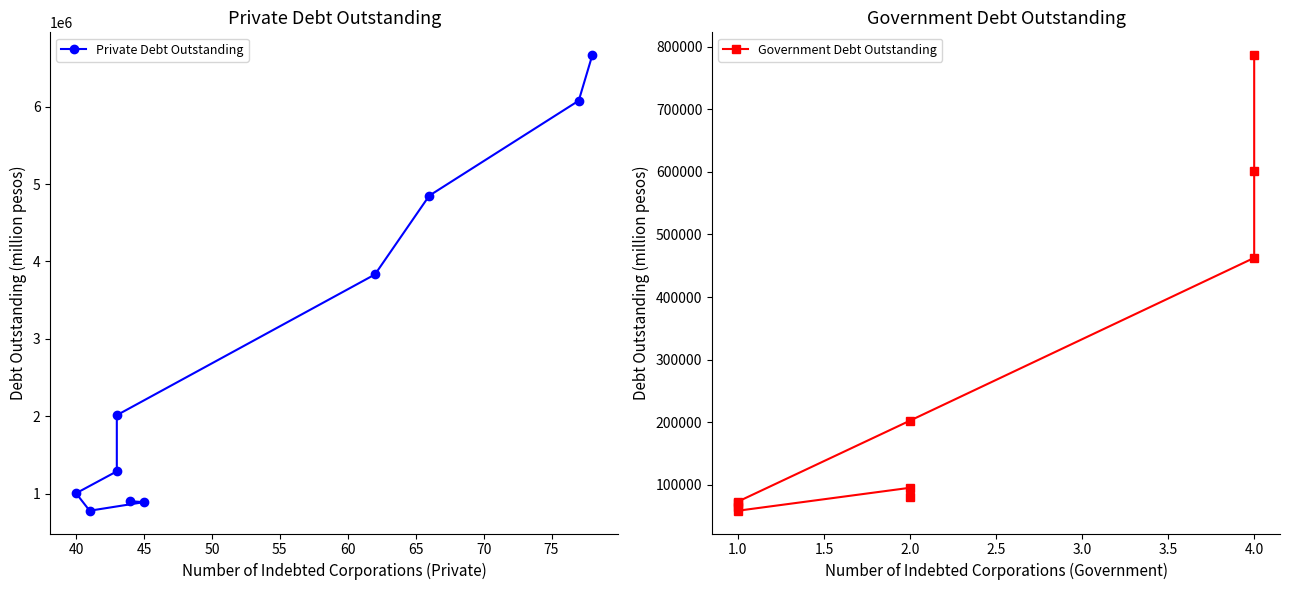

True or false: Private Debt Outstanding and Government Debt Outstanding intersect in this chart.

False